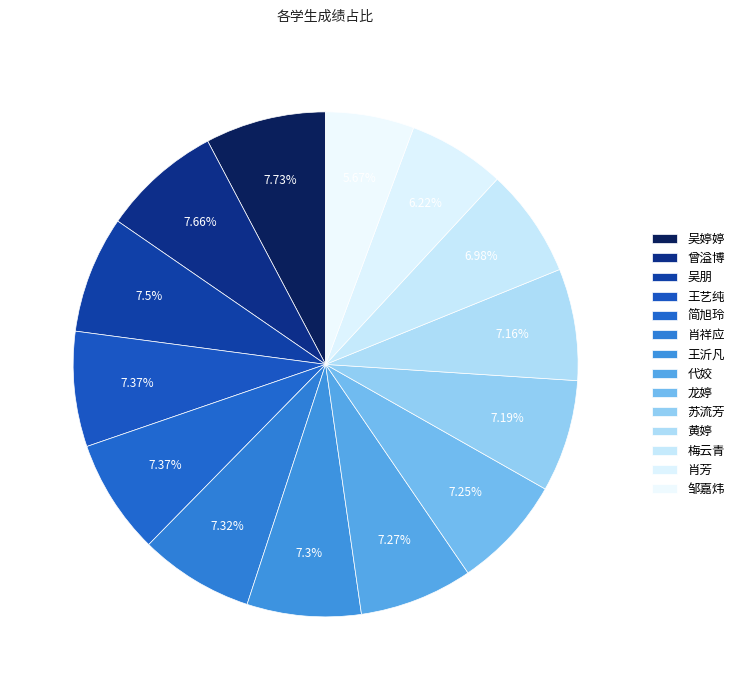

How many segments does this pie chart have?

14